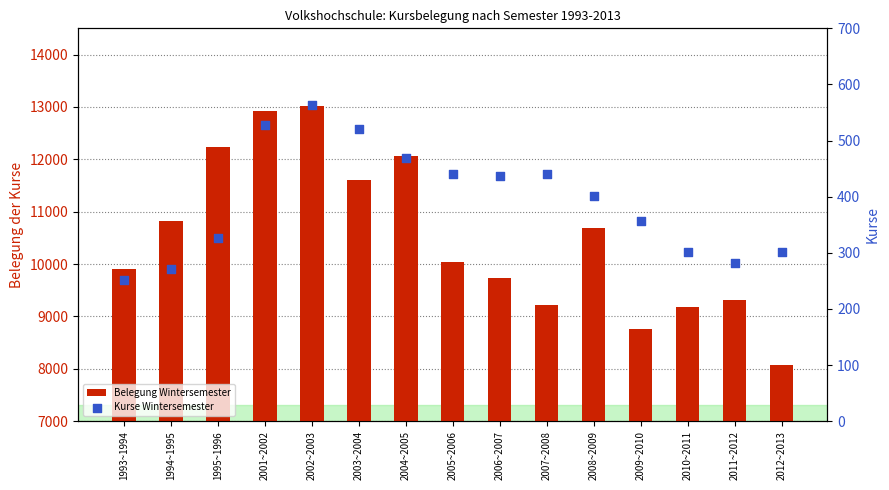

Which series has the largest Y range (max minus min)?

Belegung Wintersemester